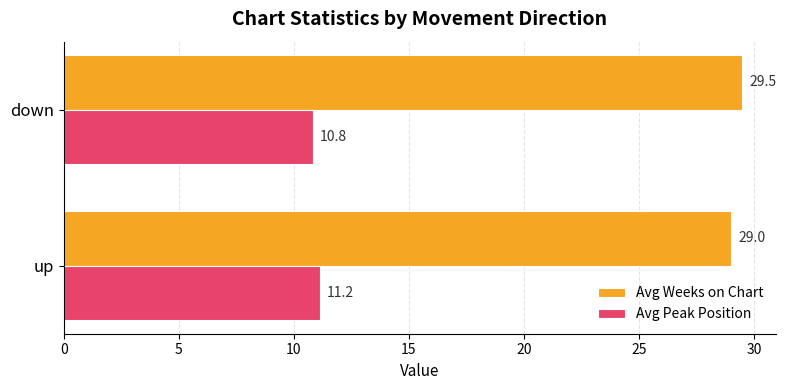

Rank the series by their maximum value, from highest to lowest.

Avg Weeks on Chart, Avg Peak Position